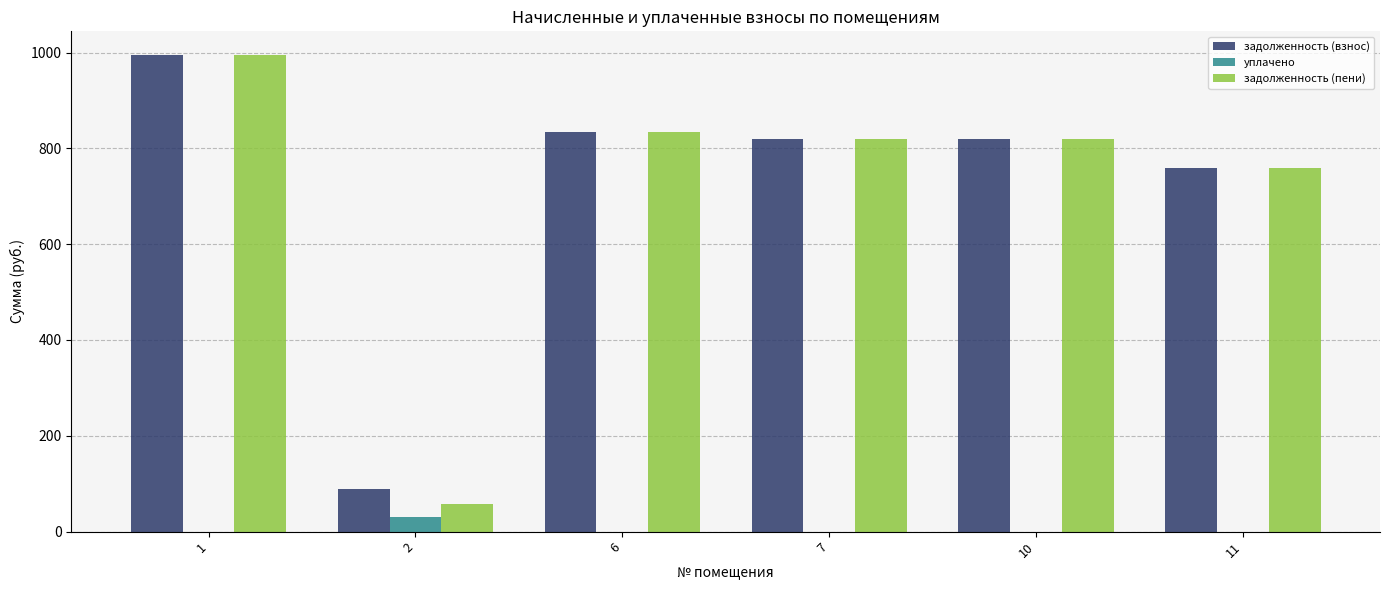

How many groups of bars are there?

6